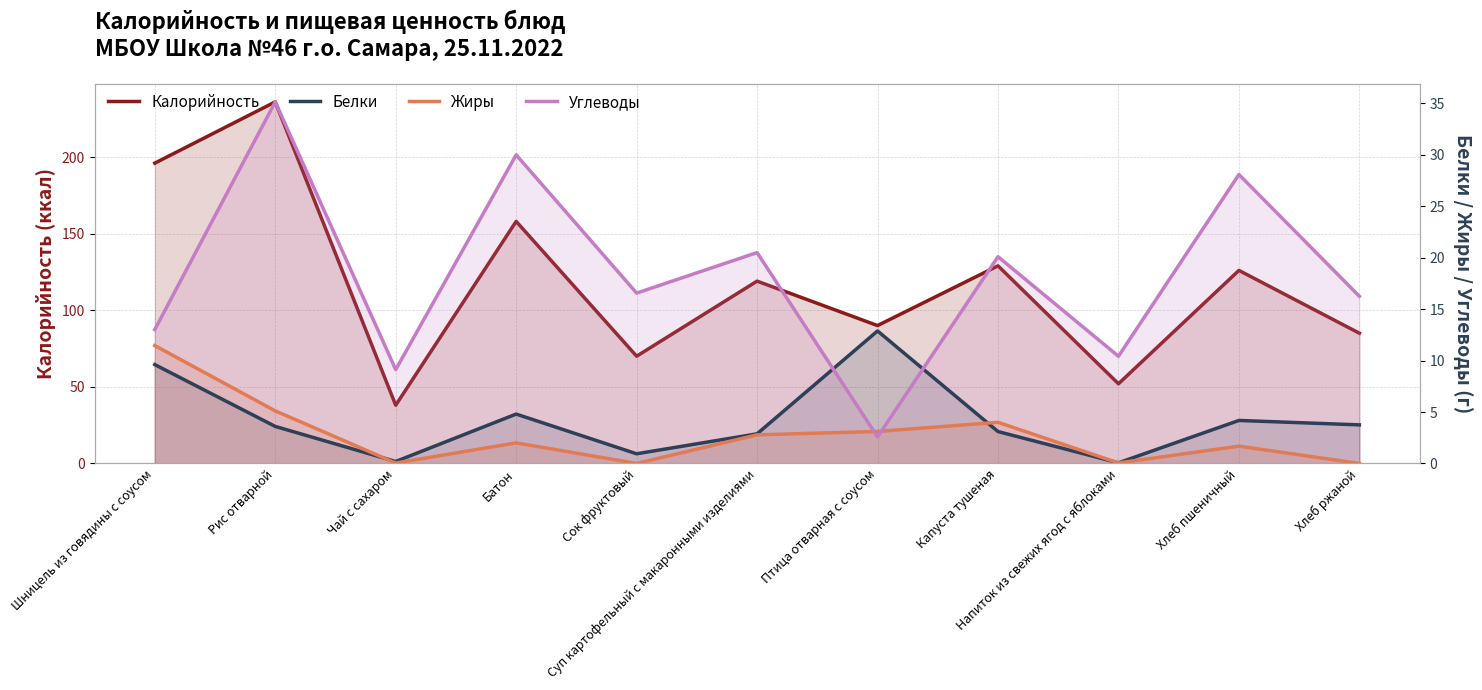

Is the value of Жиры at Батон greater than the value of Белки at Чай с сахаром?

Yes